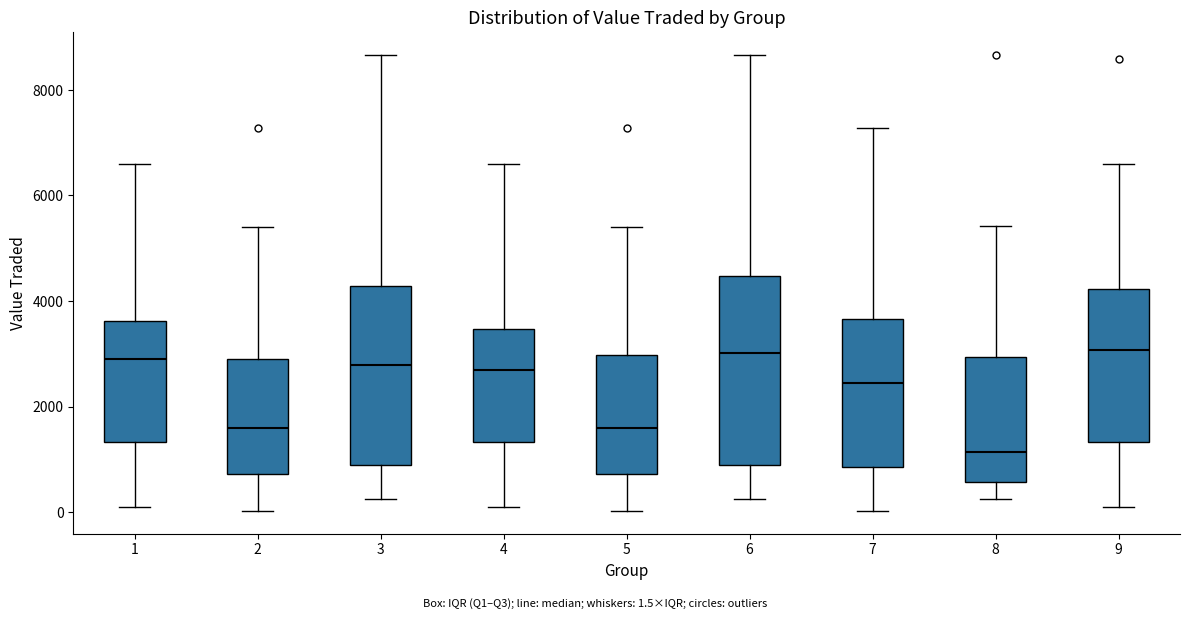

Reading left to right, transcribe this box plot: for each box, give where its median line is, the range the box spans, and where its two whiskers end, as read against the y-axis. The values are not printed on the chart, so give them approximately, as read against the axis.

1: median 3000, box 1400 to 3600, whiskers 200 to 6600
2: median 1600, box 800 to 3000, whiskers 0 to 5400
3: median 2800, box 800 to 4200, whiskers 200 to 8600
4: median 2800, box 1400 to 3400, whiskers 200 to 6600
5: median 1600, box 800 to 3000, whiskers 0 to 5400
6: median 3000, box 800 to 4400, whiskers 200 to 8600
7: median 2400, box 800 to 3600, whiskers 0 to 7200
8: median 1200, box 600 to 3000, whiskers 200 to 5400
9: median 3000, box 1400 to 4200, whiskers 200 to 6600